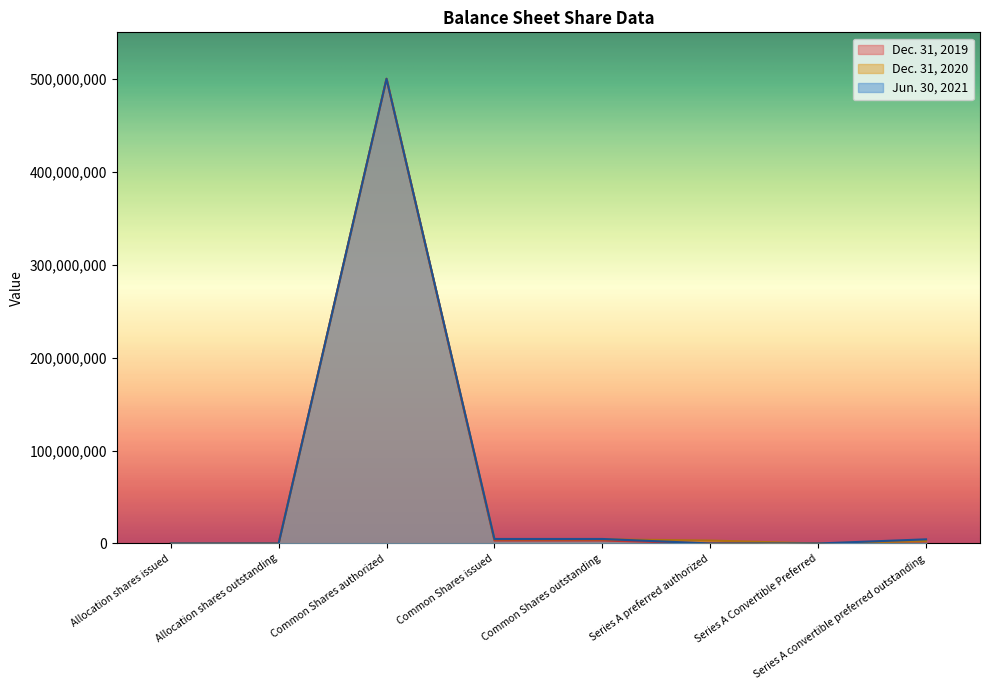

True or false: Dec. 31, 2019 has more than 2 points higher than both neighbors.

False